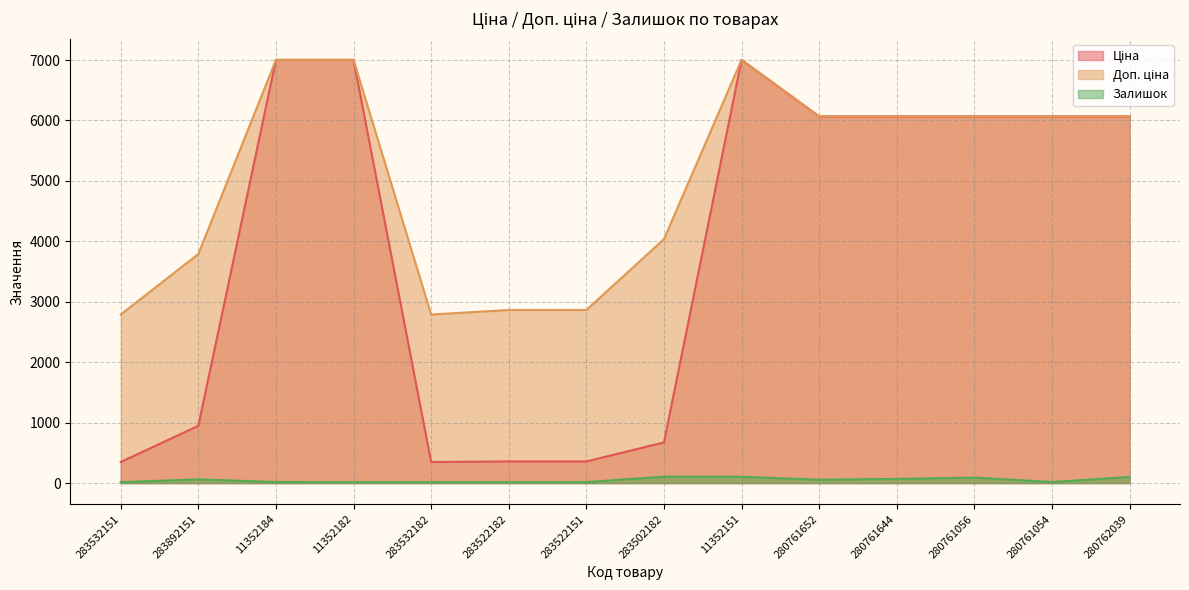

How many values in the Залишок series are below 55?

7